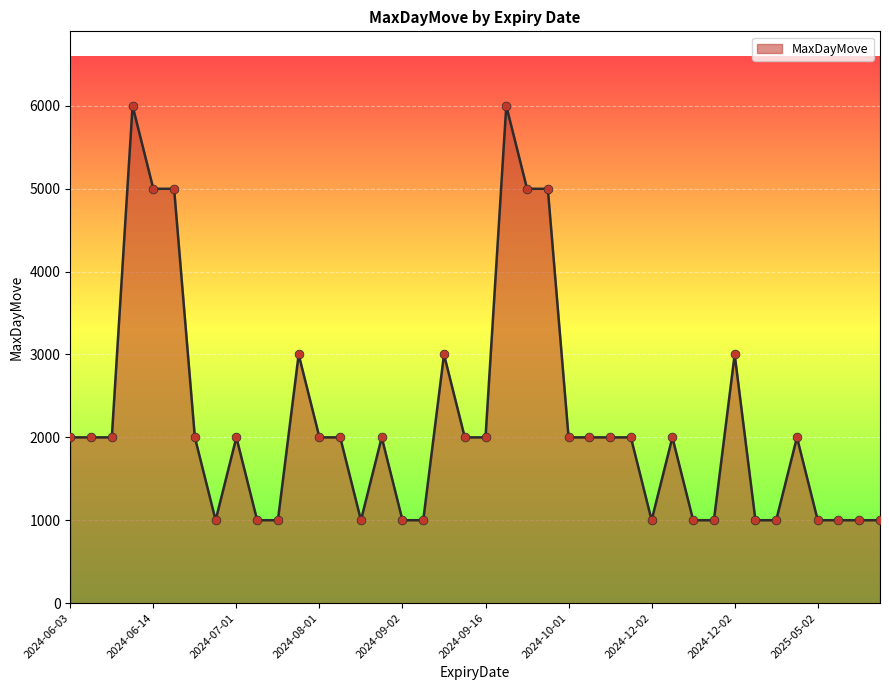

What is the greatest value displayed?

6000